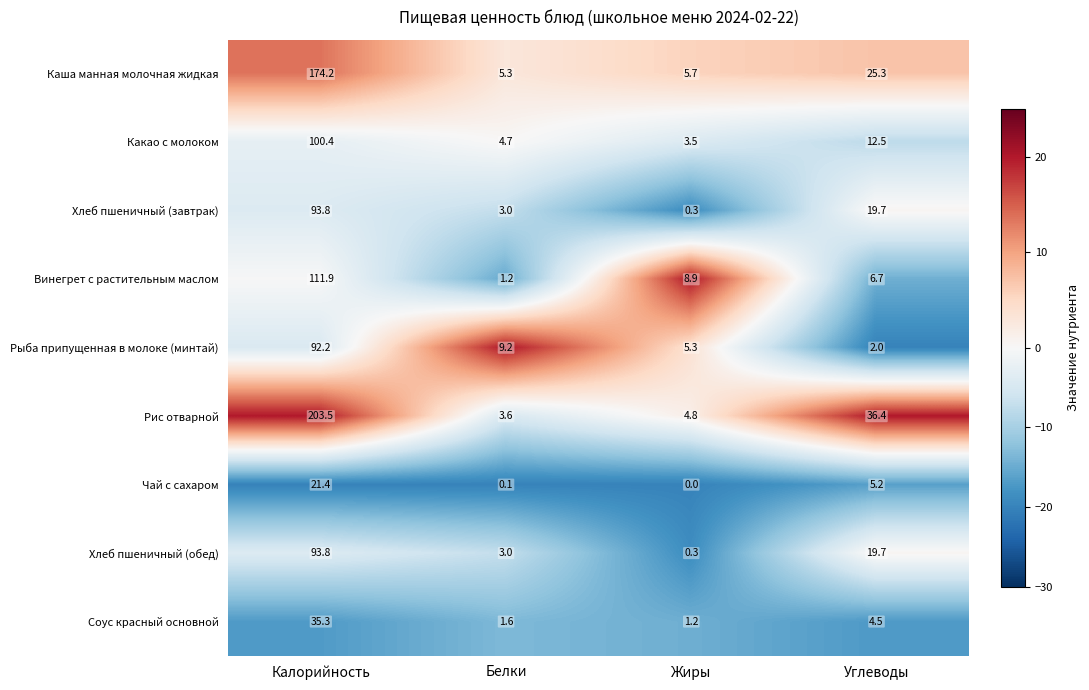

True or false: Какао с молоком has a value of 100.4 at Калорийность.

True